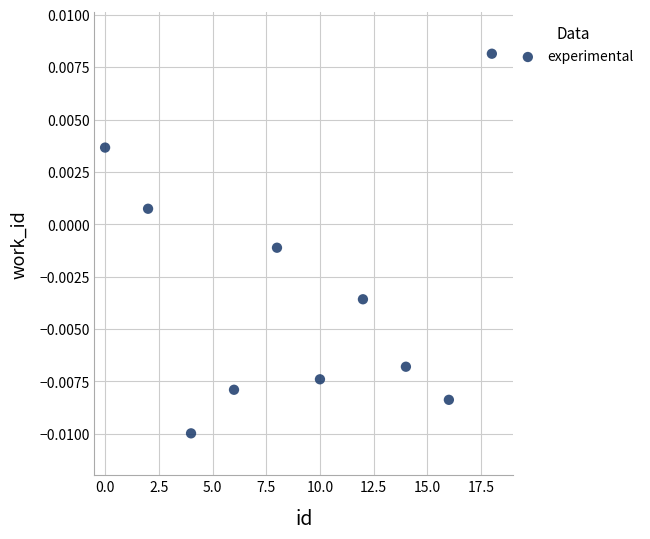

What is the average X value?

9.0